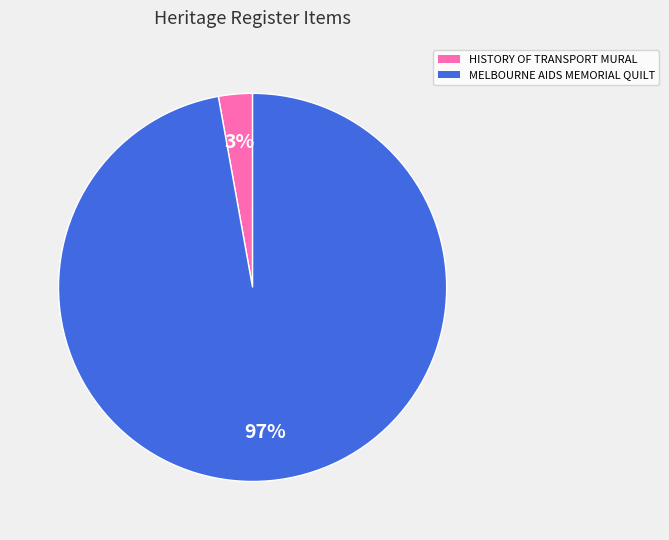

Rank the categories by value from lowest to highest.

HISTORY OF TRANSPORT MURAL, MELBOURNE AIDS MEMORIAL QUILT